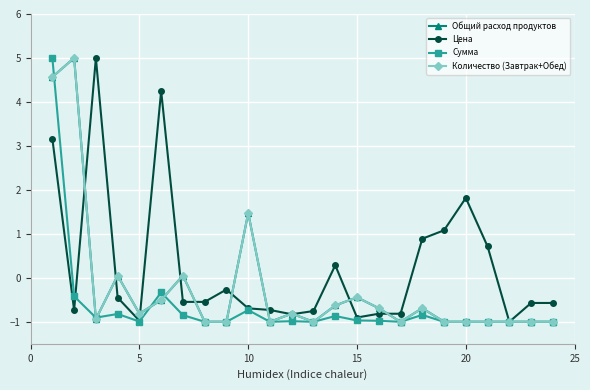

Is this an area chart (filled region under the line)?

No